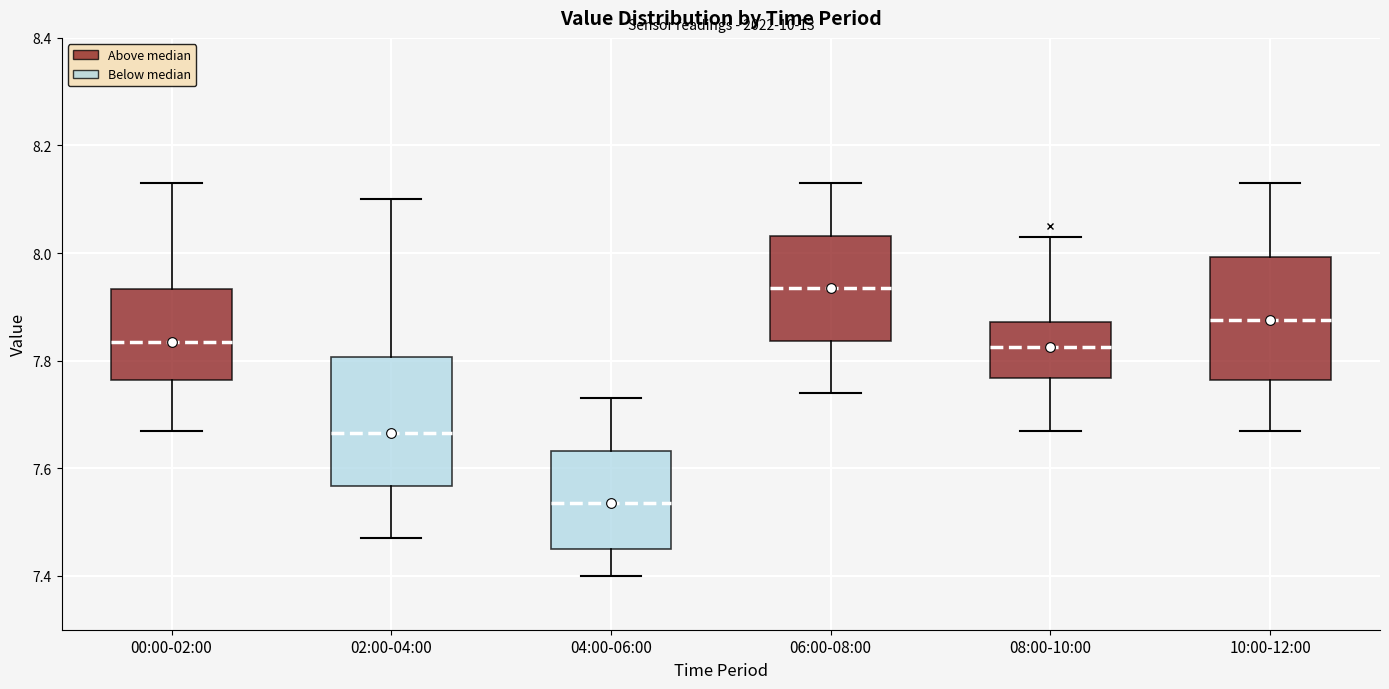

Which box's median line is the highest?

06:00-08:00